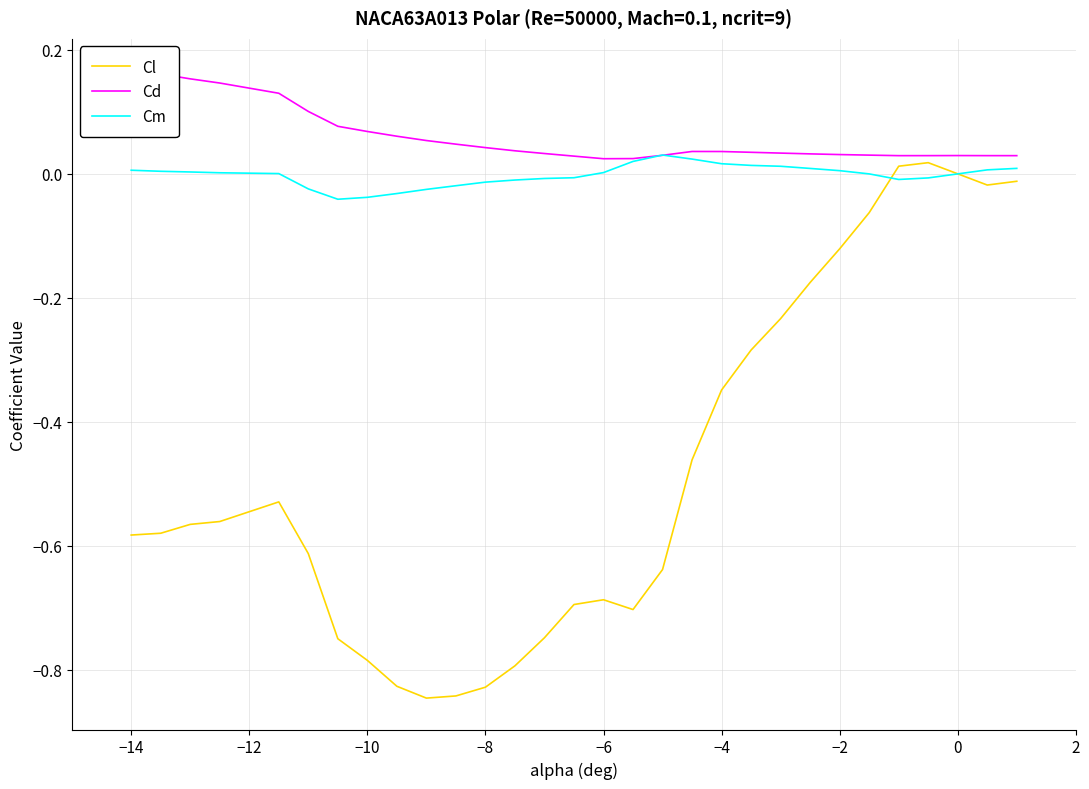

The Cm series shows 0.0 at −2. True or false?

True